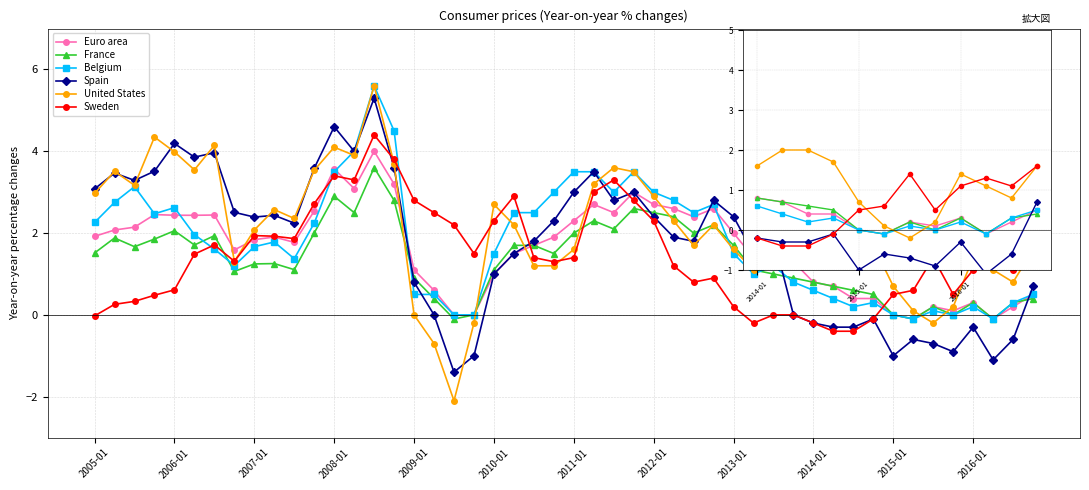

True or false: Sweden has a value of 1.1 at 2010-01.

False